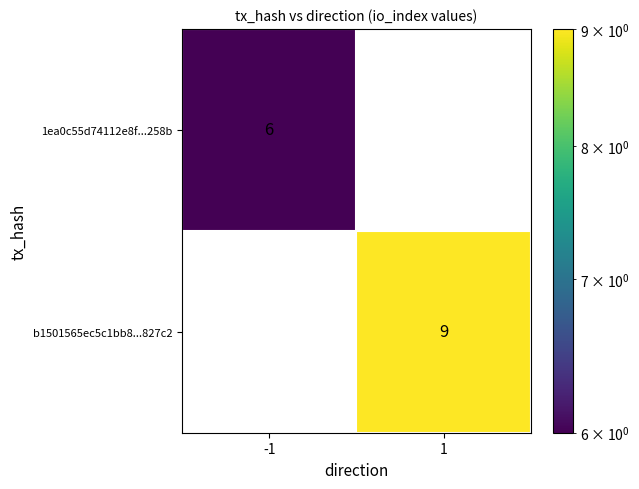

The value of 1ea0c55d74112e8f...258b at -1 is 6. True or false?

True